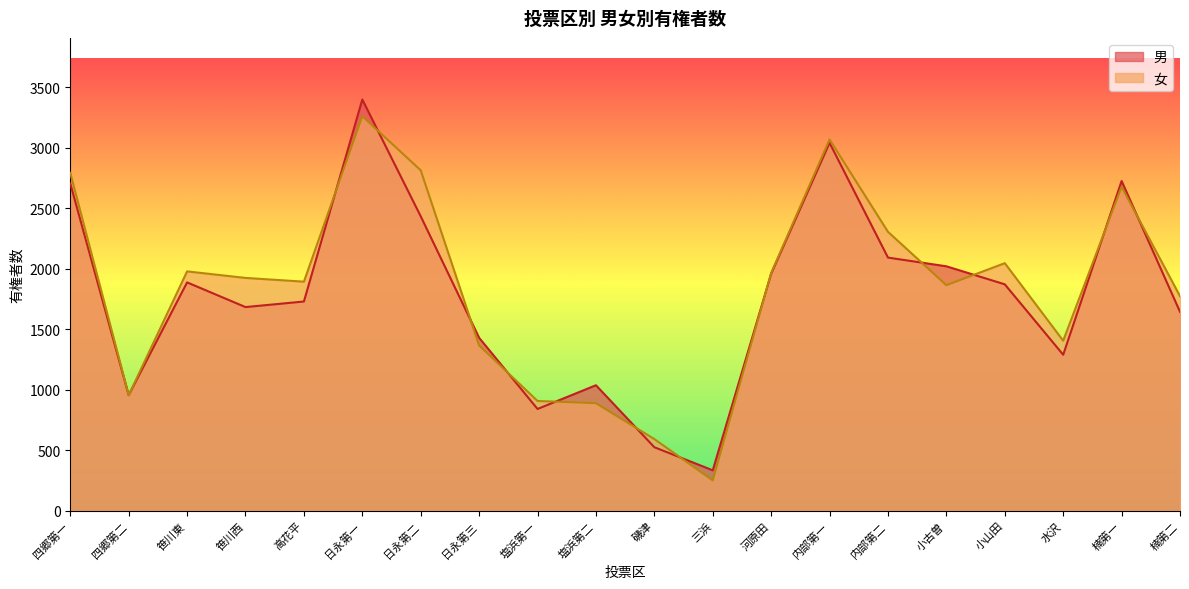

What is the sum of the 女 values at 日永第一 and 塩浜第二?

4147